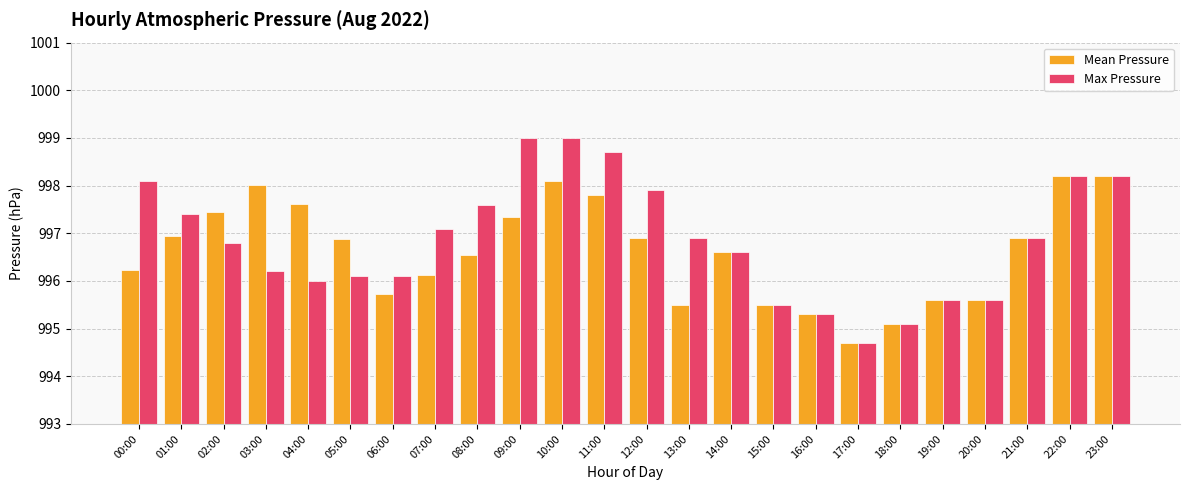

What is the label of the 18th bar from the left?

17:00